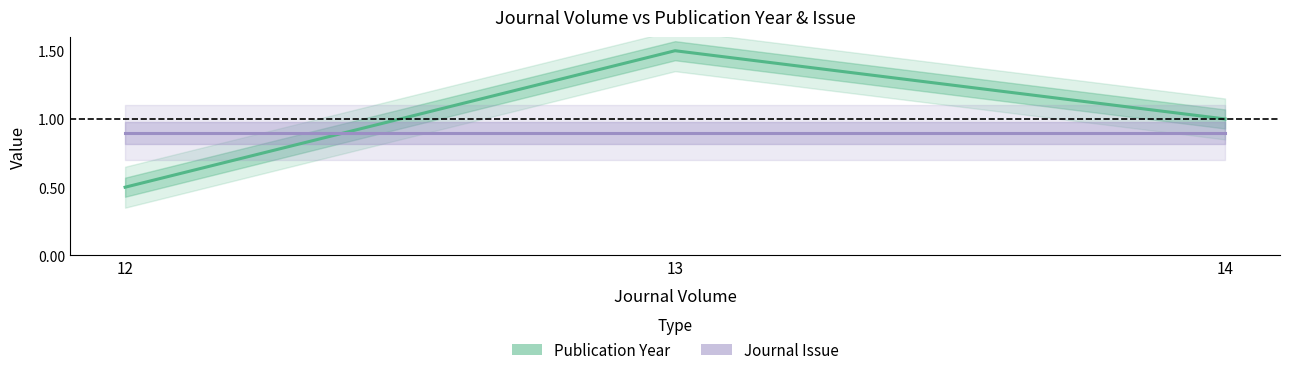

What is the minimum value shown in the chart?

0.5